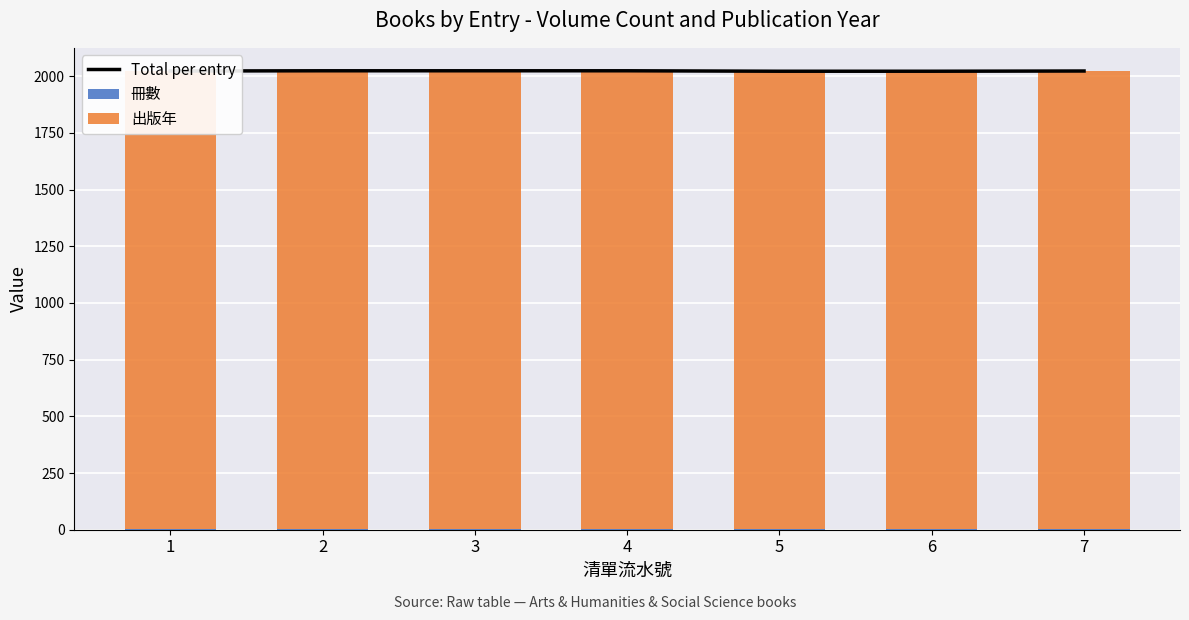

List the series in order of their peak value, lowest first.

冊數, 出版年, Total per entry